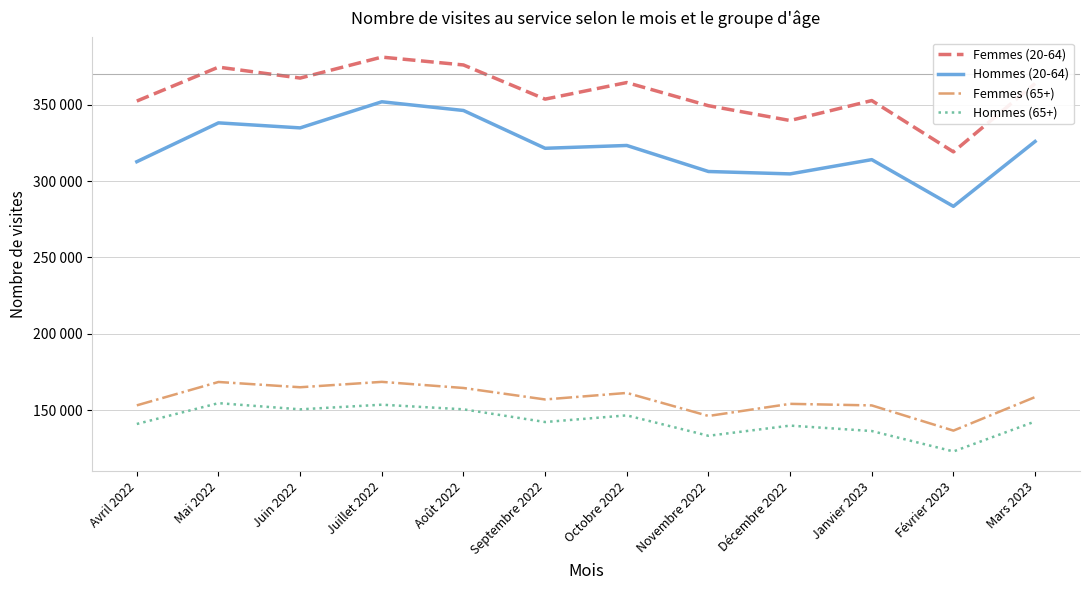

The Femmes (65+) series shows 168373 at Mai 2022. True or false?

True